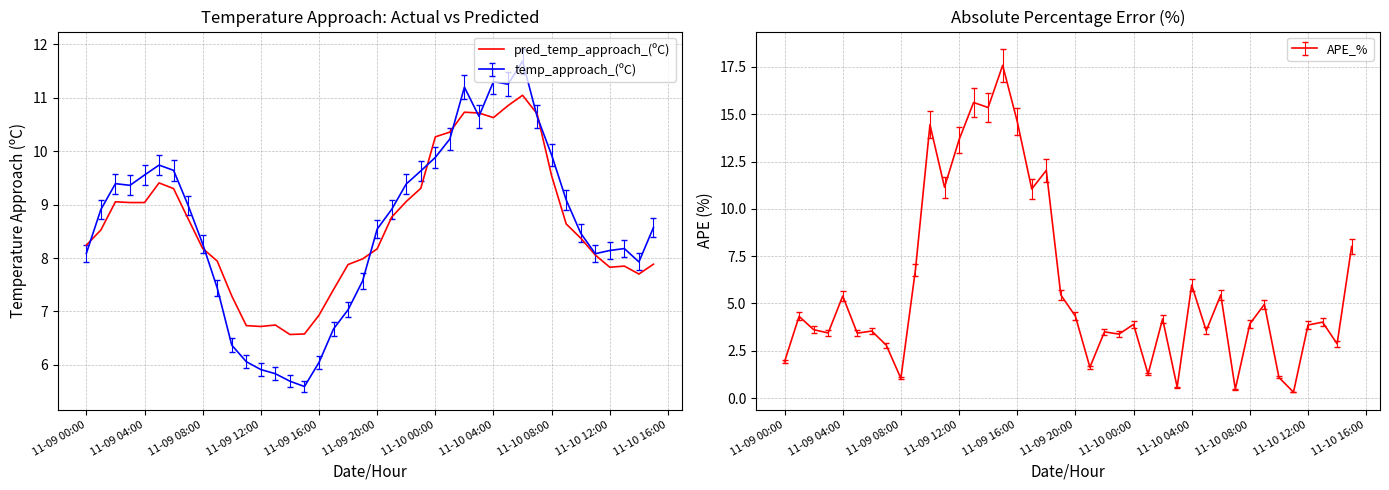

What is the average value?

8.6